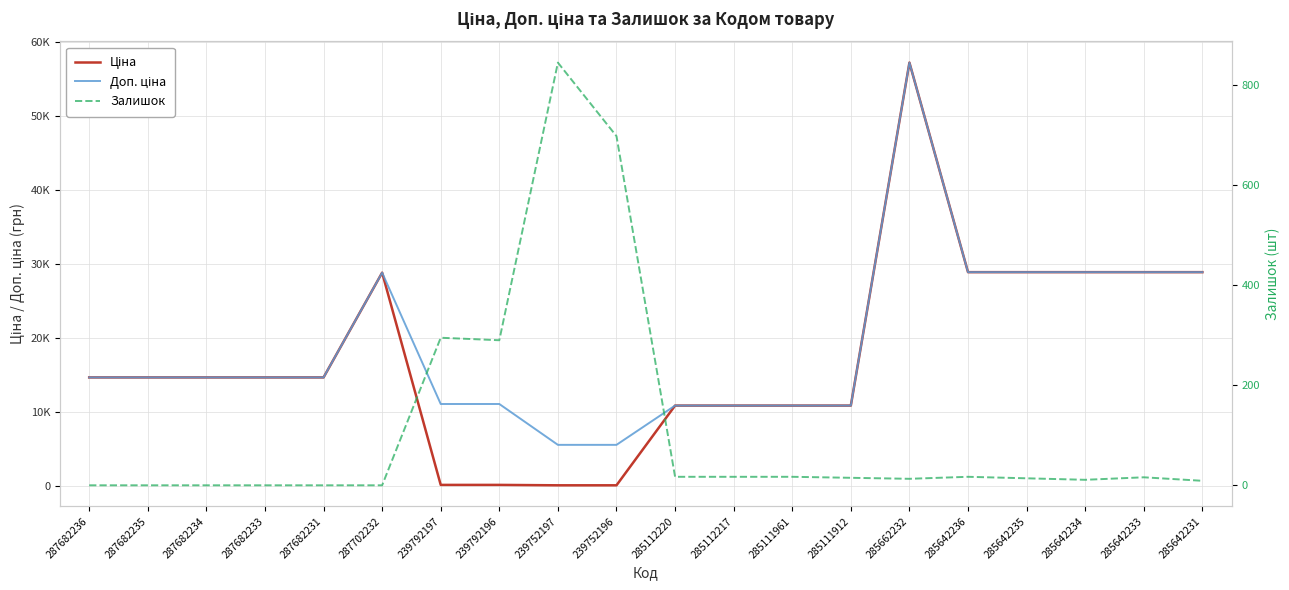

Count the number of data series in this chart.

3